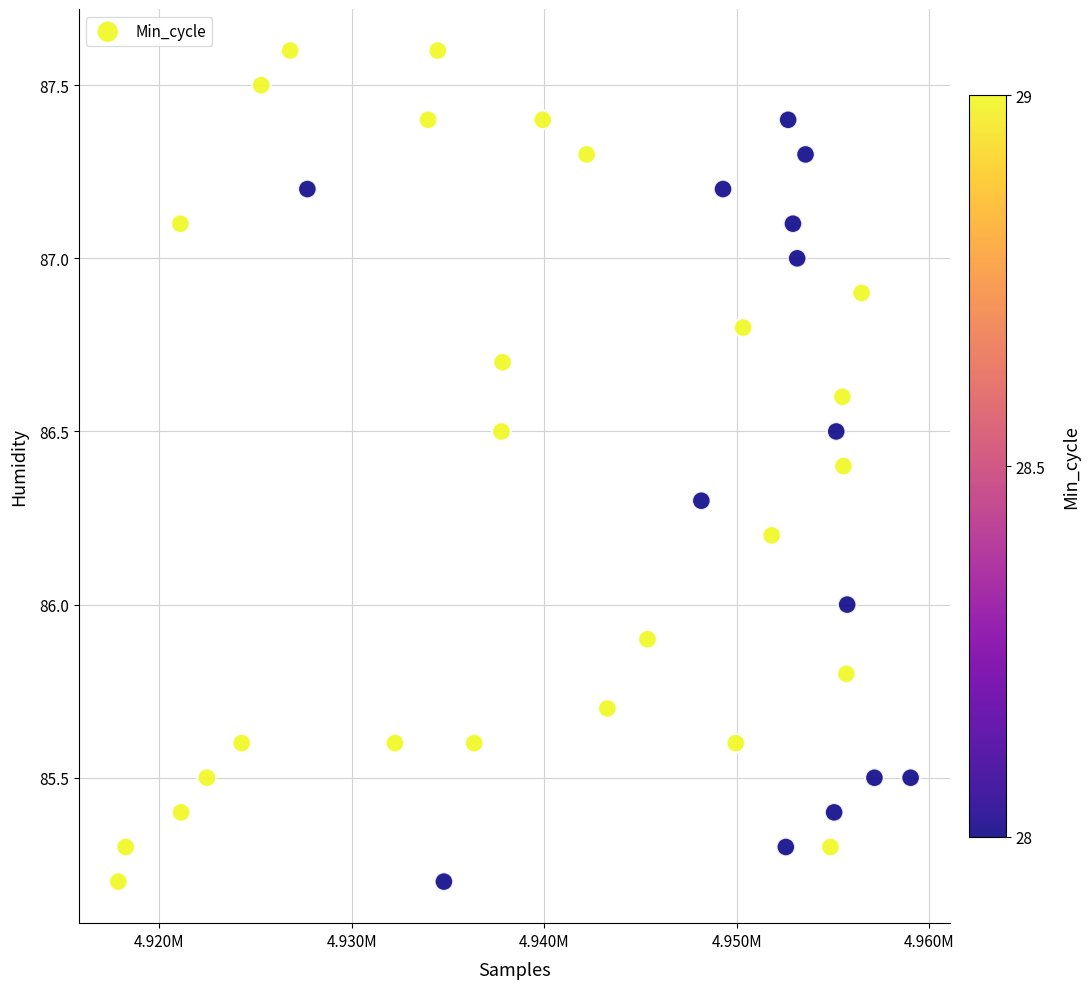

What is the range of X values (max minus min)?

41187.0